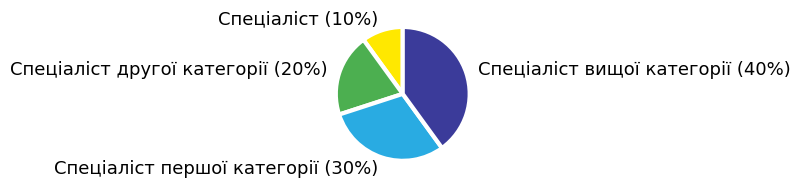

To the nearest percent, what is the combined percentage of Спеціаліст вищої категорії and Спеціаліст другої категорії?

60%